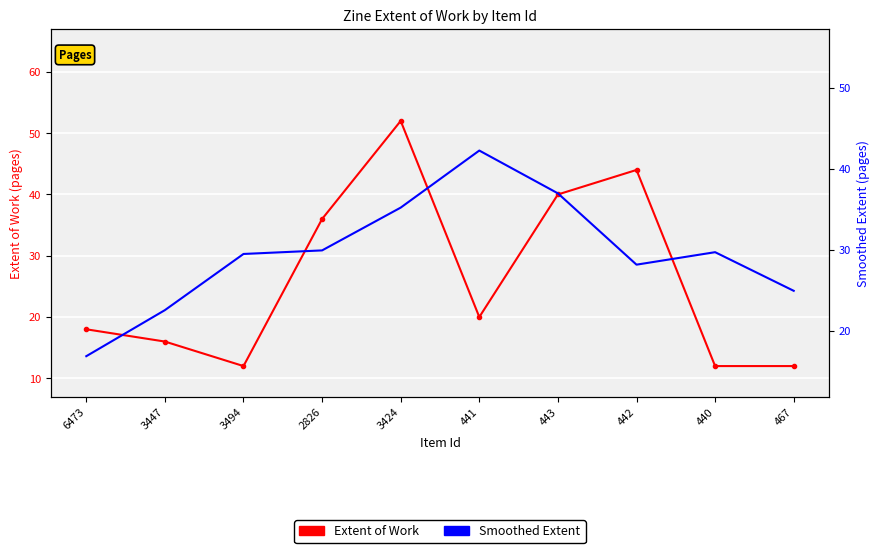

Rank the series at 3494 from highest to lowest value.

Smoothed Extent, Extent of Work